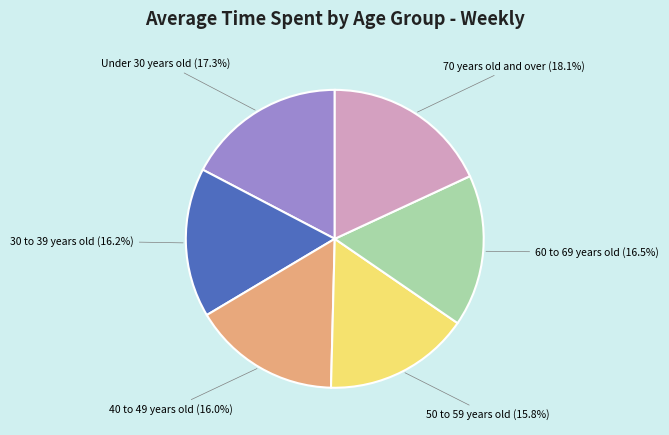

Is there a majority slice in this chart?

No